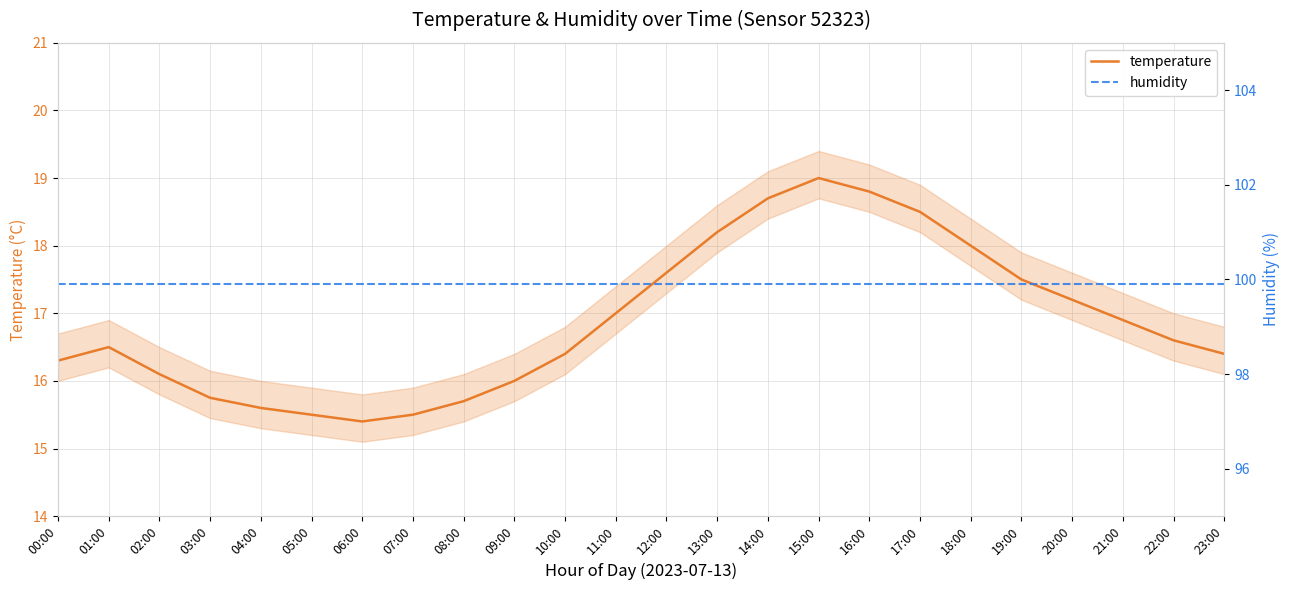

What is the difference between the maximum and minimum values in the temperature series?

3.6